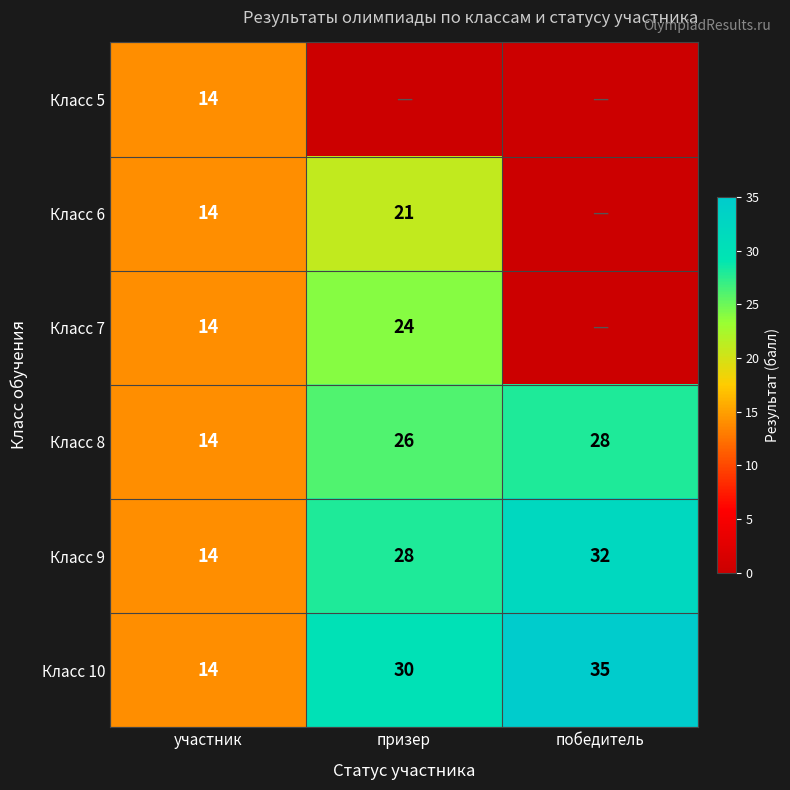

List the labels in order of Класс 7 value, largest first.

призер, участник, победитель